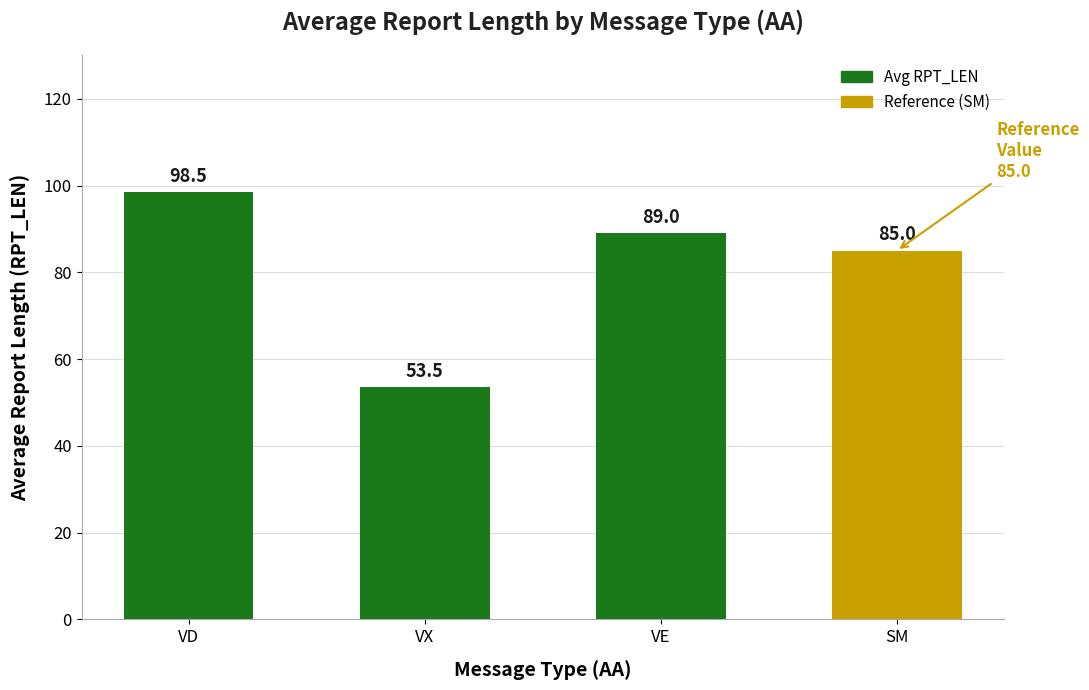

What is the sum of all values?

326.0